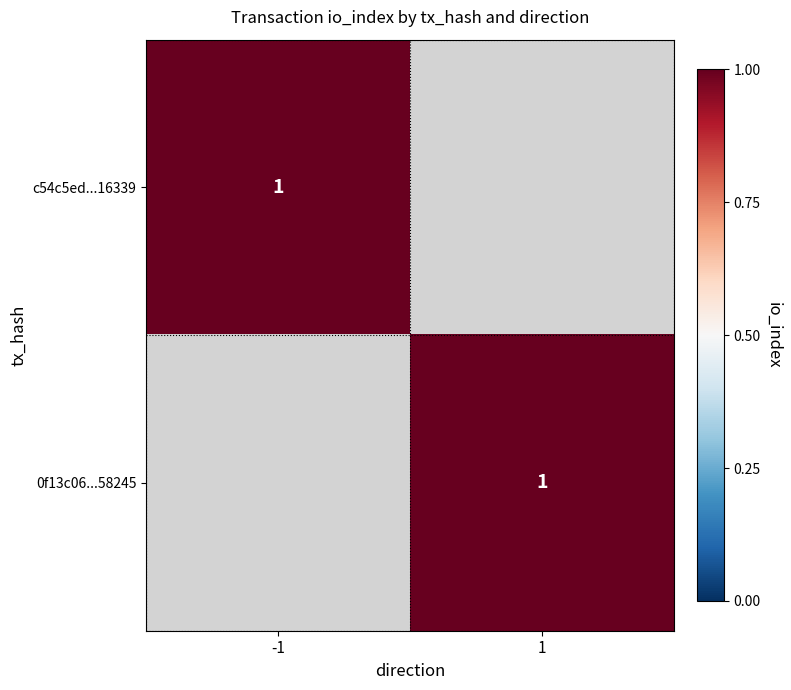

Is it true that direction = 1 equals 0 at direction = 1?

False